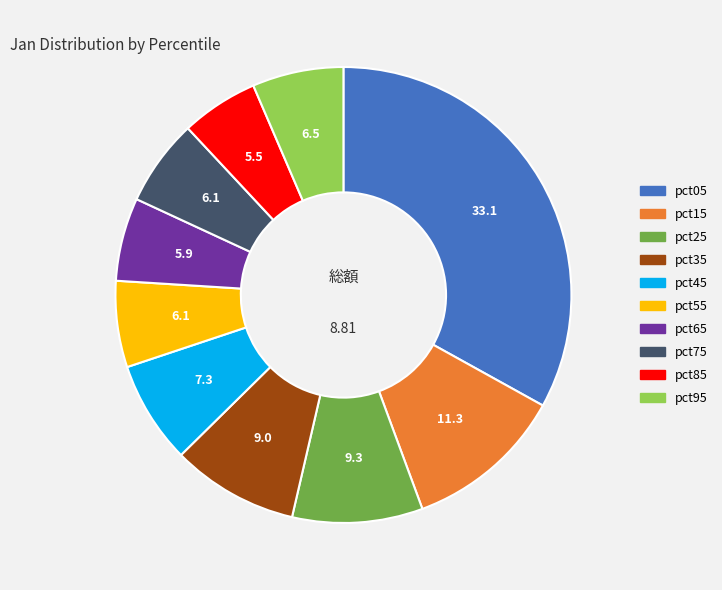

Does any single category account for the majority?

No